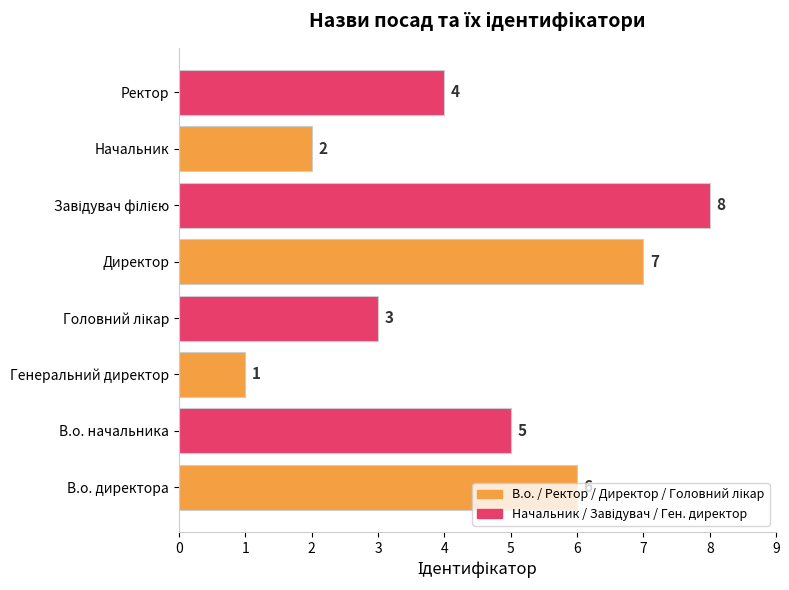

What is the difference between the maximum and minimum values?

7